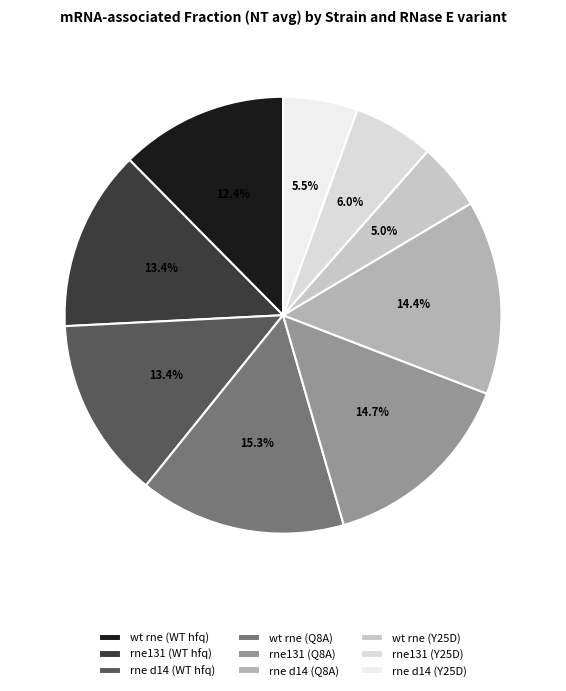

How many segments does this pie chart have?

9